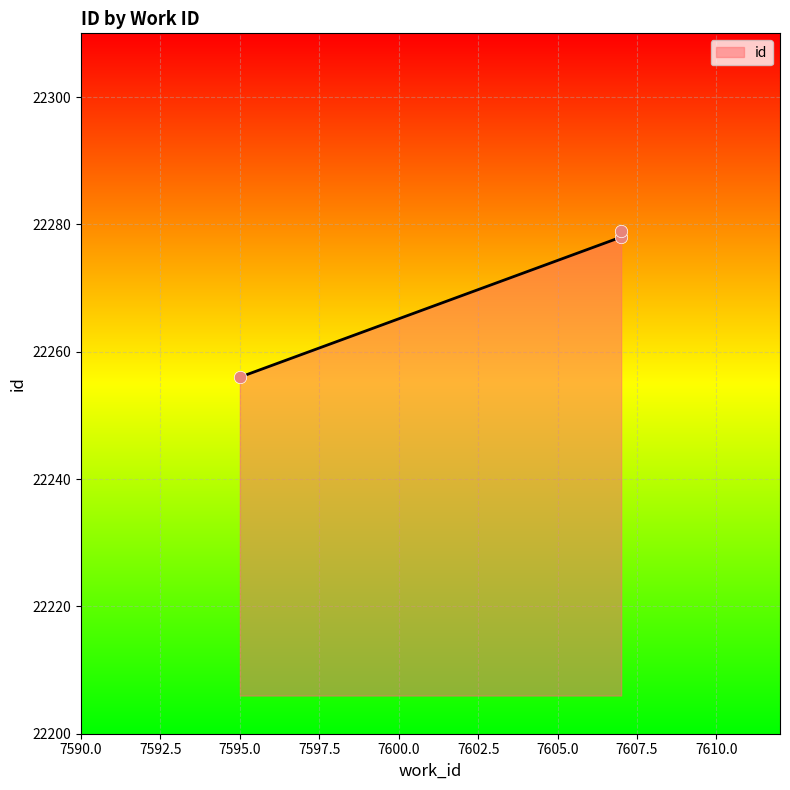

What is the change in value from 7595 to 7607?

+22